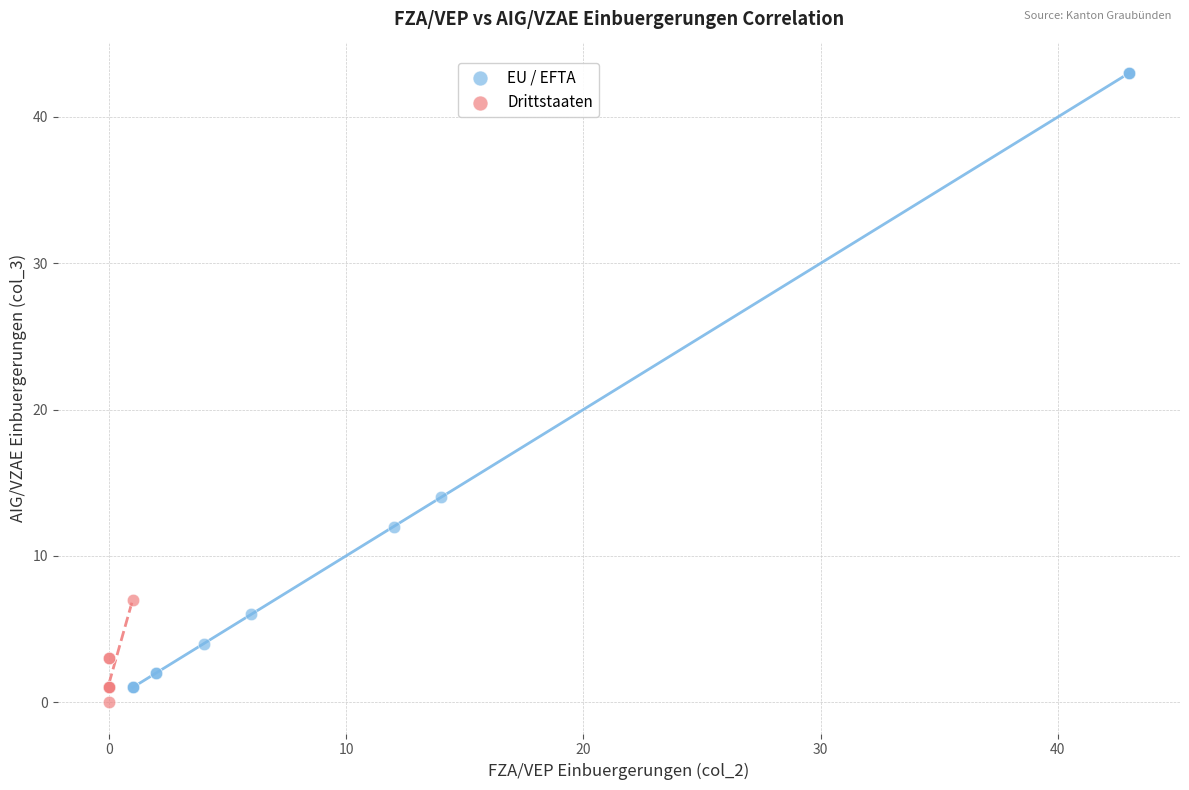

Which series contains the highest Y value?

EU / EFTA